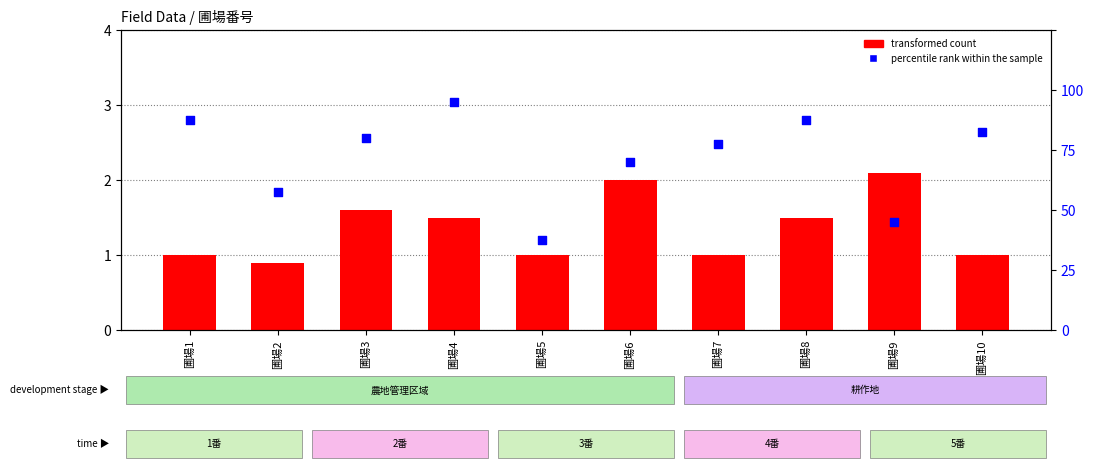

Which series contains the highest Y value?

percentile rank within the sample